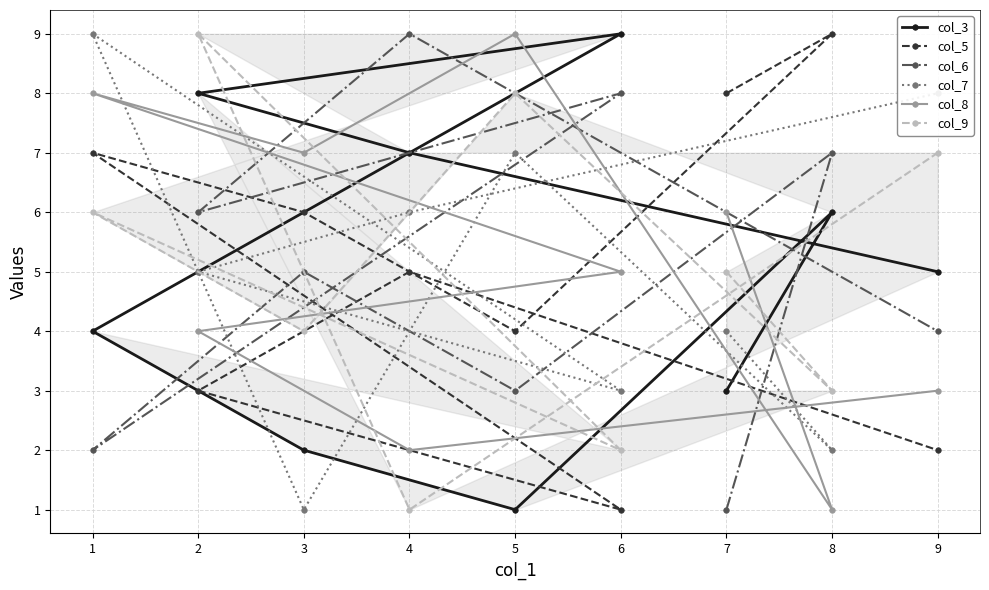

What is the total value across all series at 2?

35